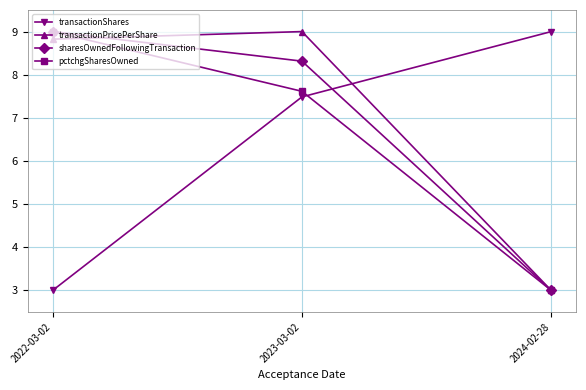

What is the total value across all series at 2022-03-02?

29.8